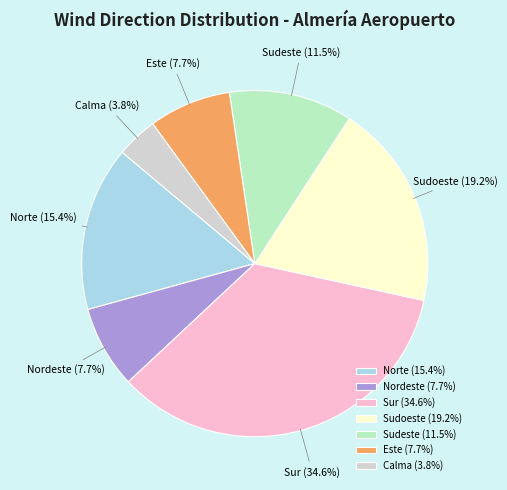

Is there any slice that represents more than half of the pie?

No